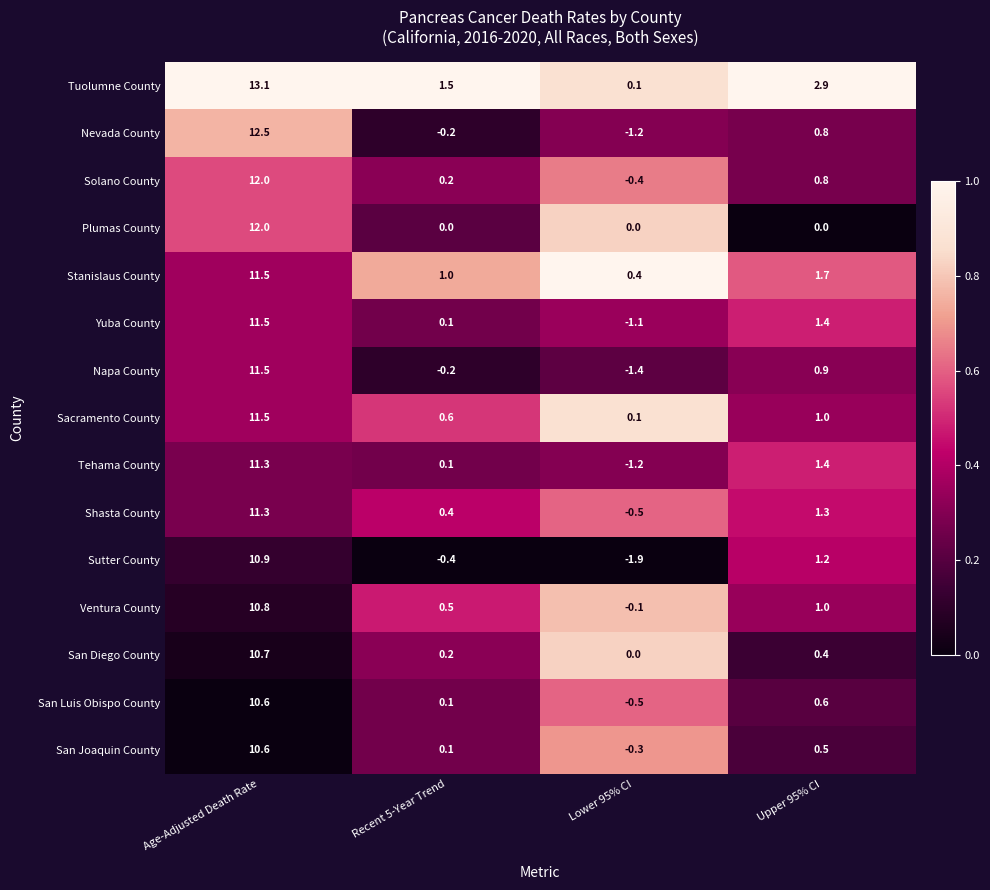

What is the spread (max minus min) of values at Upper 95% CI?

2.9